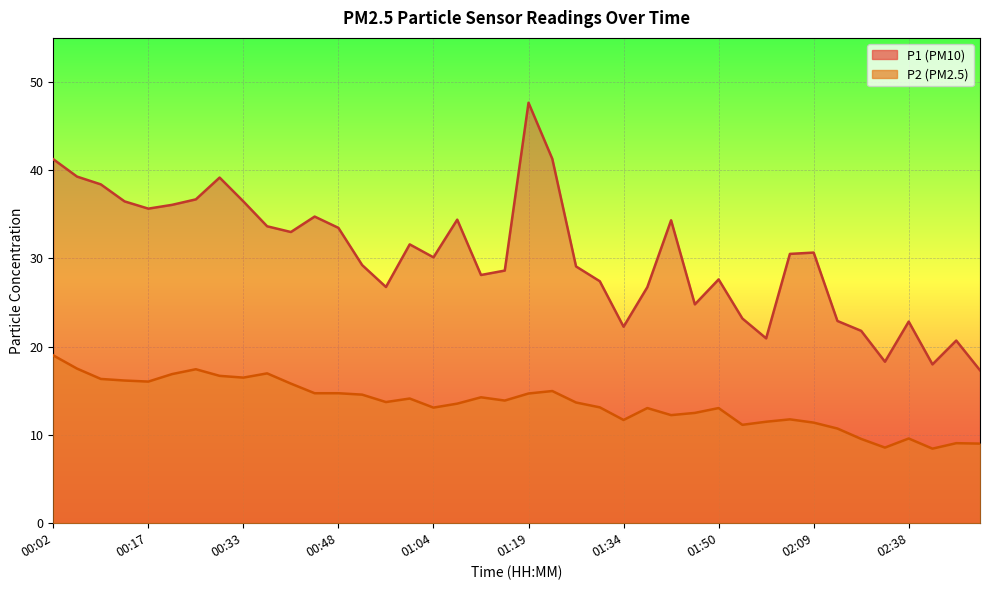

Rank the series at 00:29 from highest to lowest value.

P1, P2